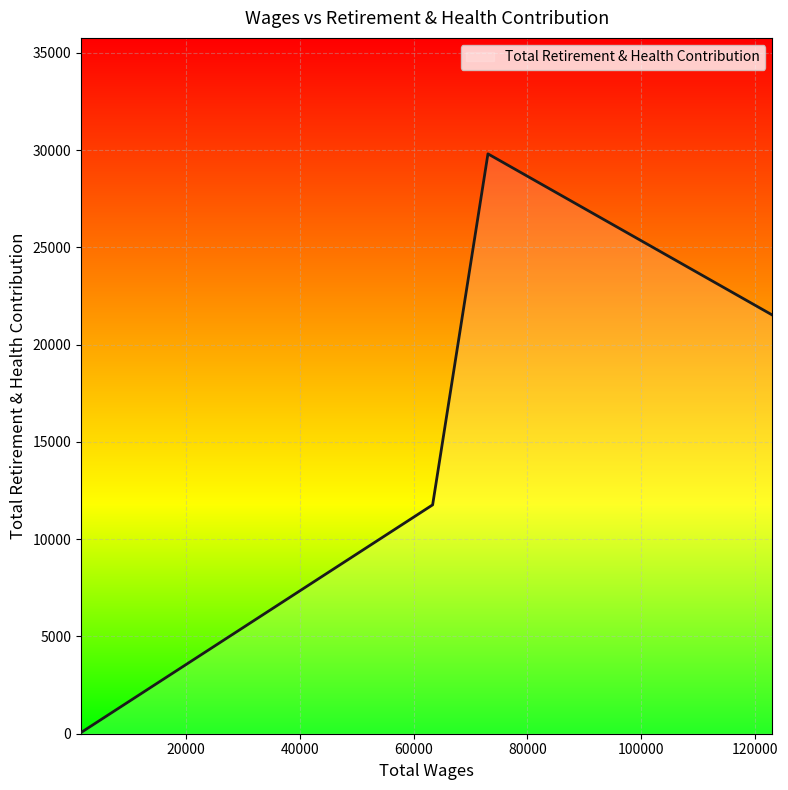

What is the maximum value shown in the chart?

29804